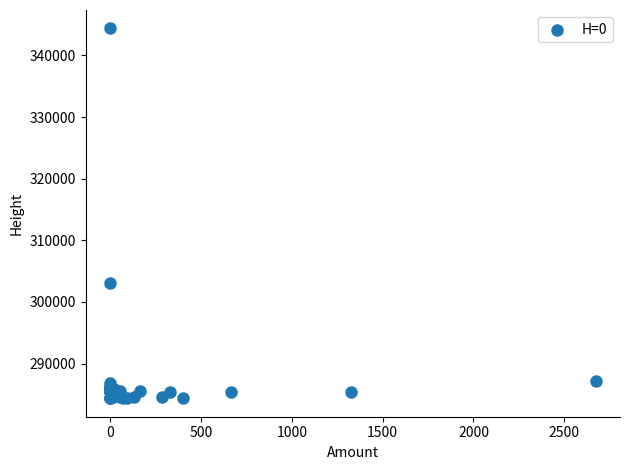

What Y value in the scatter plot is closest to 314368?

303109